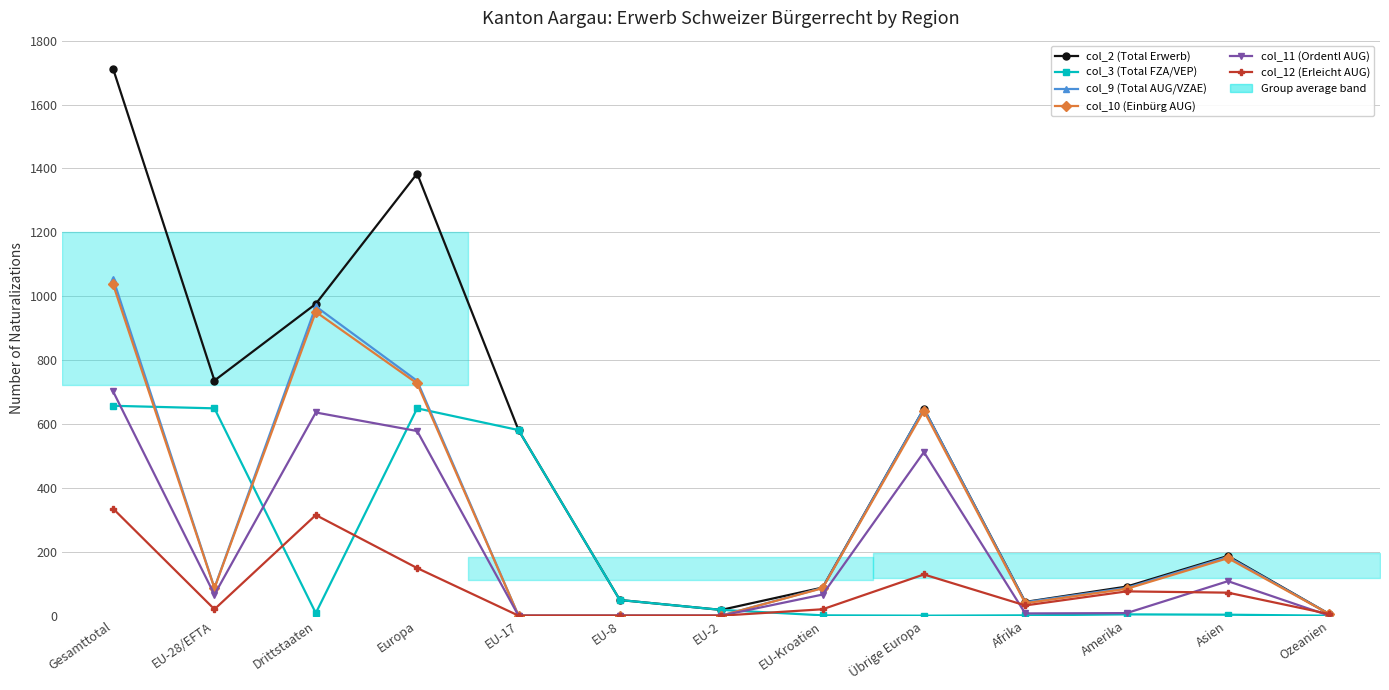

What is the value of the col_2 (Total Erwerb) point at the 10th from the left?

43